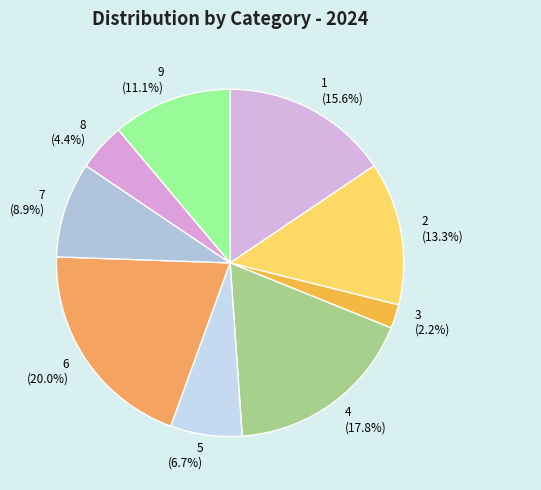

Rank the categories by value from highest to lowest.

6, 4, 1, 2, 9, 7, 5, 8, 3